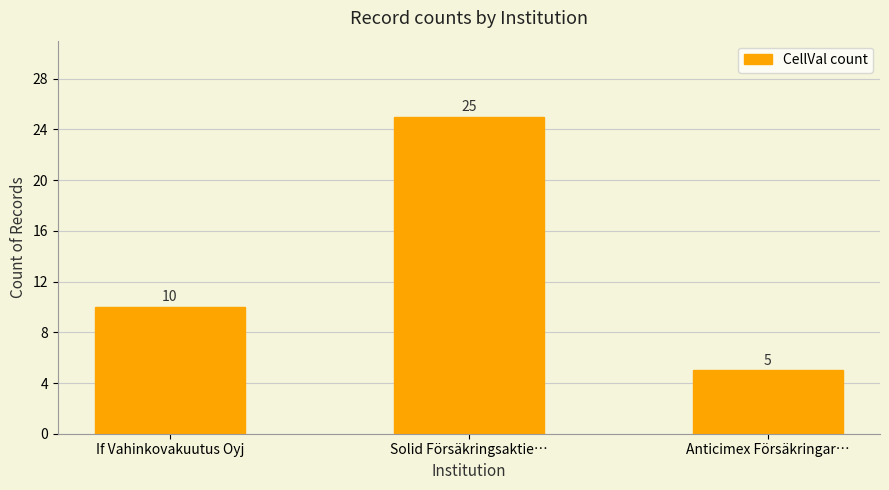

What is the smallest value displayed?

5